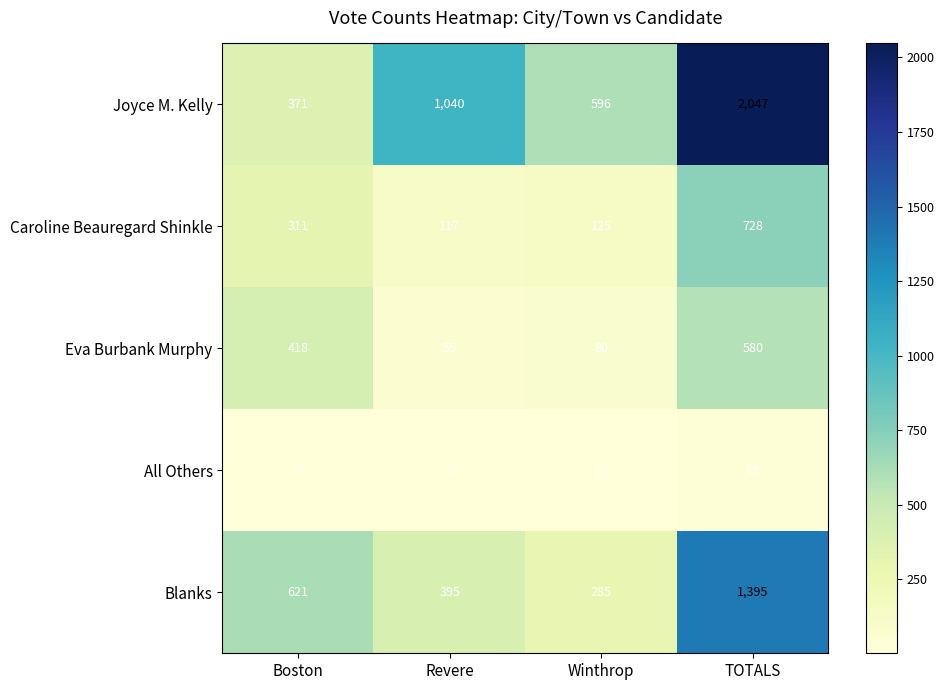

The All Others series shows 9 at Boston. True or false?

True